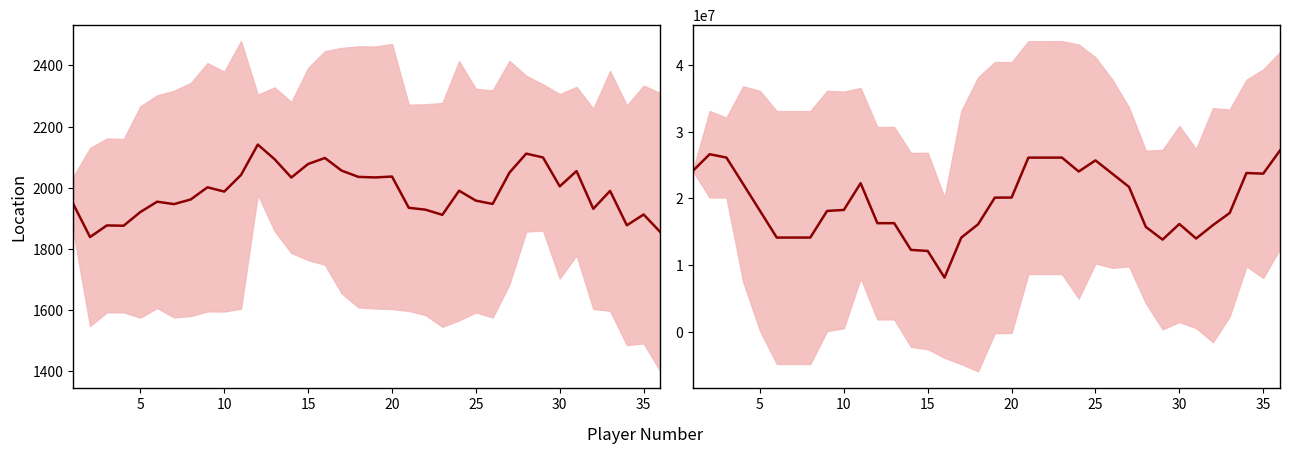

The value of Rating at 23 is 924.2. True or false?

False